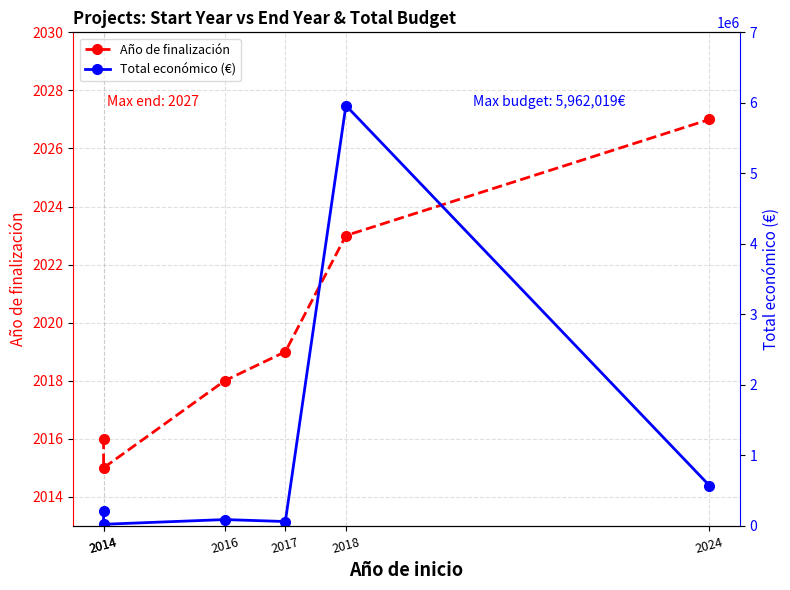

What is the difference between the maximum and second lowest values in the Total económico (€) series?

5899655